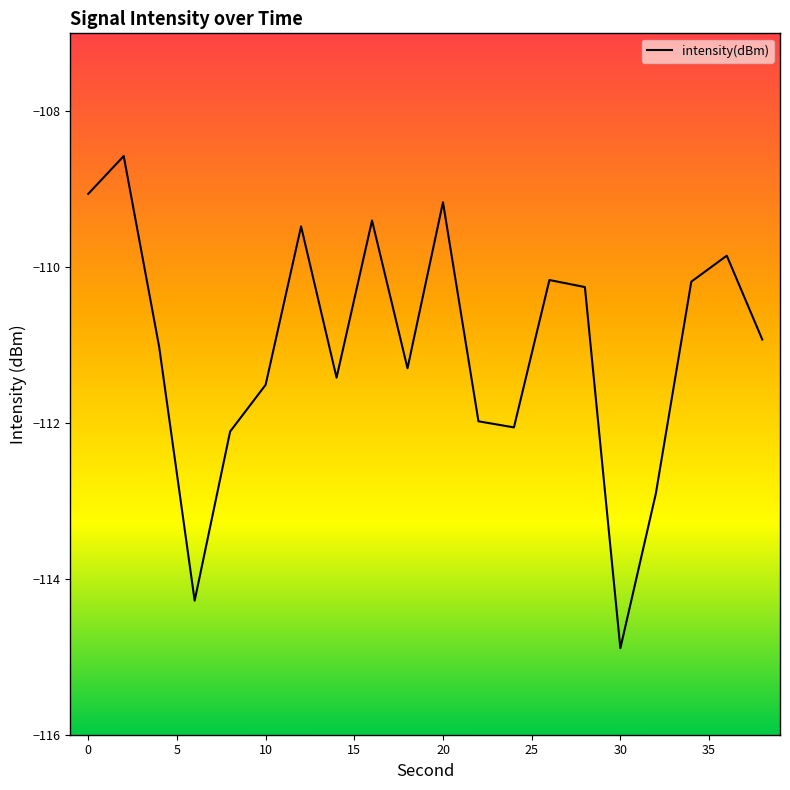

What is the minimum value shown in the chart?

-114.9